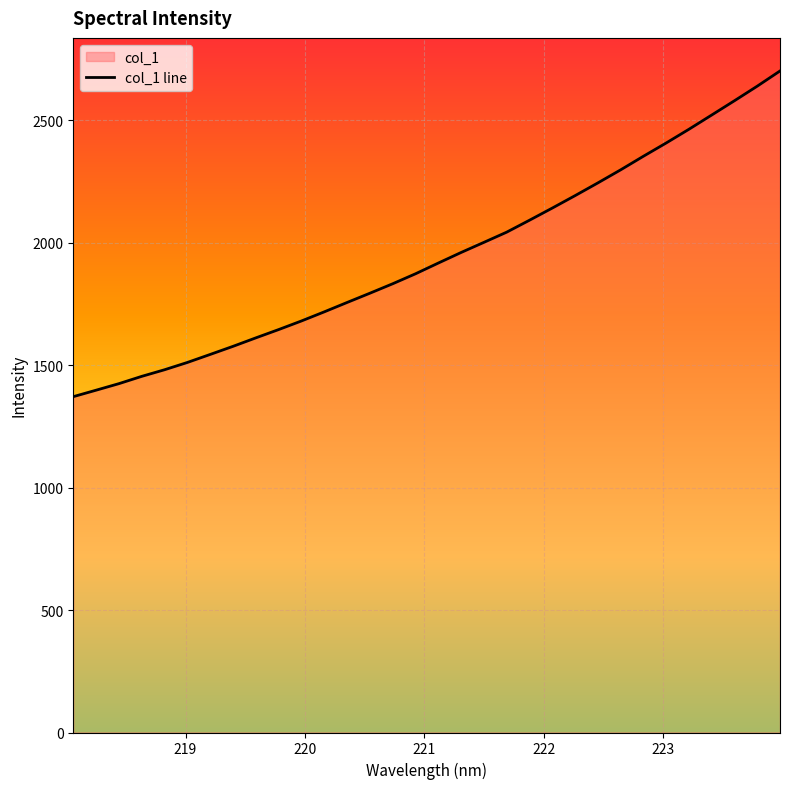

What is the sum of the values at 223.9802 and 220.3533?

4455.8